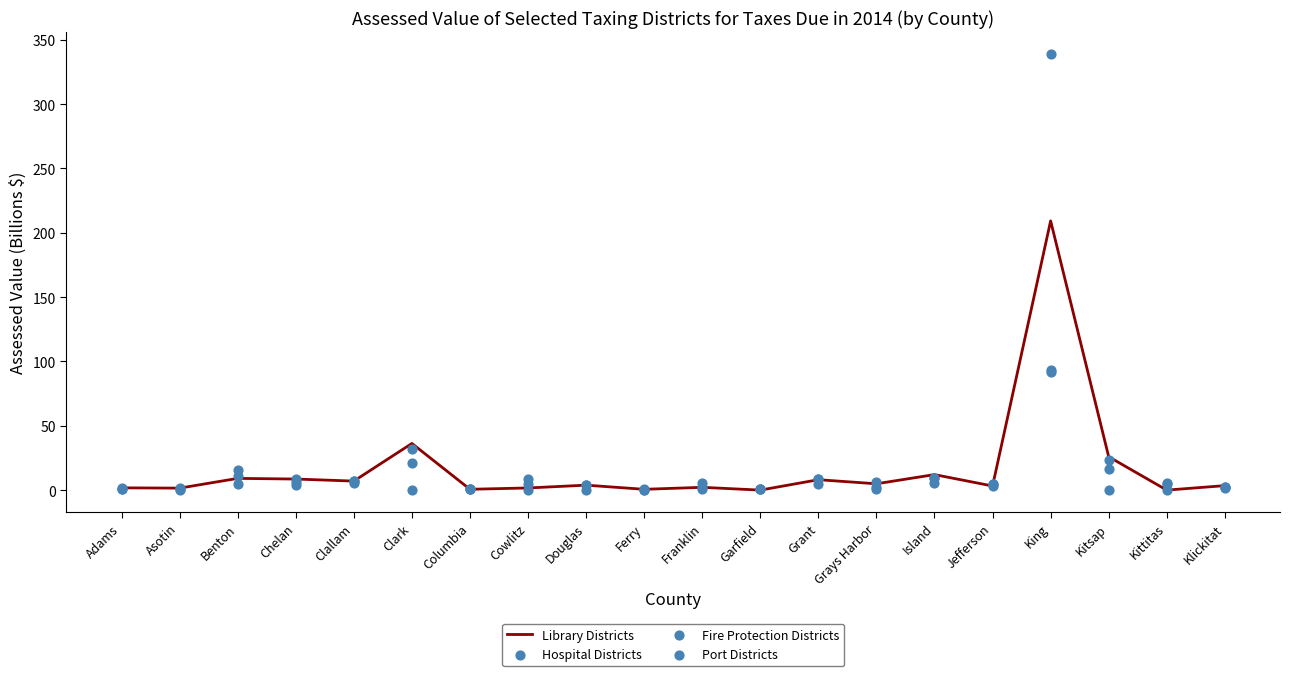

Which series contains the lowest Y value?

Library Districts